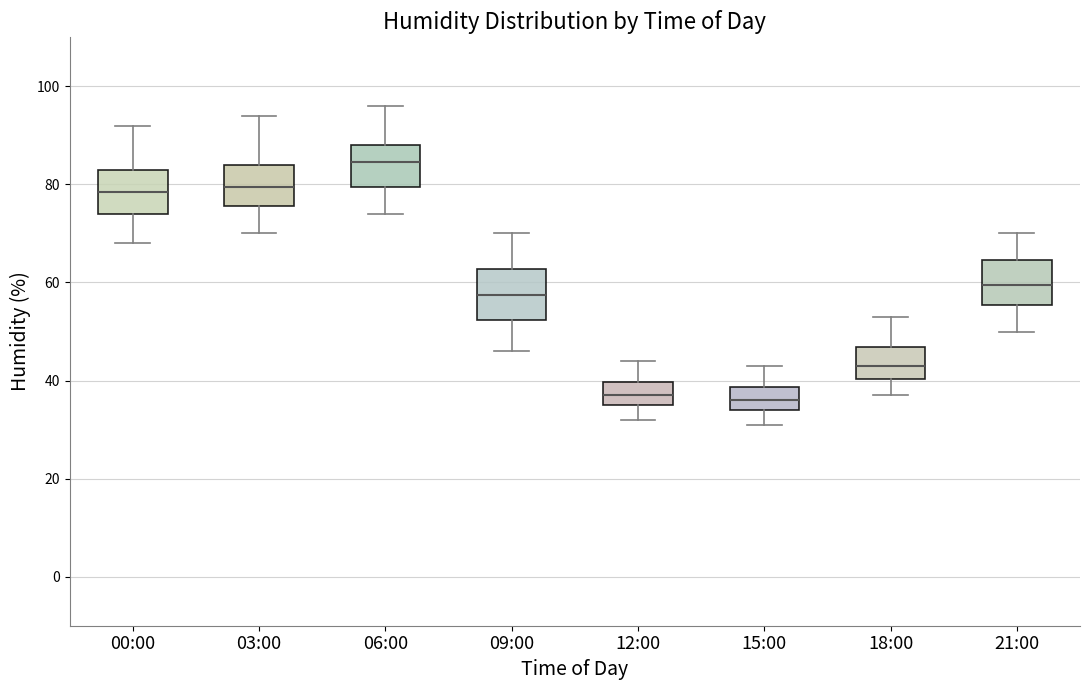

Reading left to right, transcribe this box plot: for each box, give where its median line is, the range the box spans, and where its two whiskers end, as read against the y-axis. The values are not printed on the chart, so give them approximately, as read against the axis.

00:00: median 78, box 74 to 84, whiskers 68 to 92
03:00: median 80, box 76 to 84, whiskers 70 to 94
06:00: median 84, box 80 to 88, whiskers 74 to 96
09:00: median 58, box 52 to 62, whiskers 46 to 70
12:00: median 38, box 36 to 40, whiskers 32 to 44
15:00: median 36, box 34 to 38, whiskers 32 to 44
18:00: median 44, box 40 to 46, whiskers 38 to 54
21:00: median 60, box 56 to 64, whiskers 50 to 70